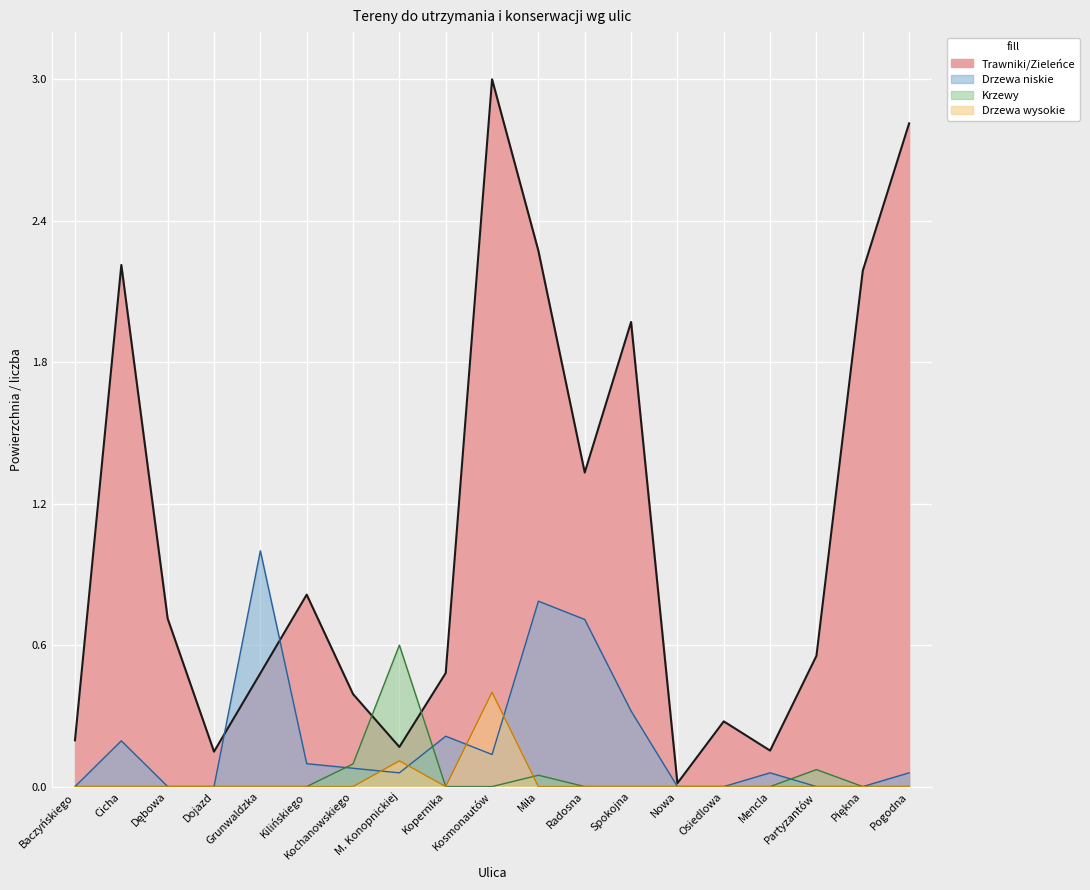

Which series has the largest total across all categories?

Trawniki/Zieleńce